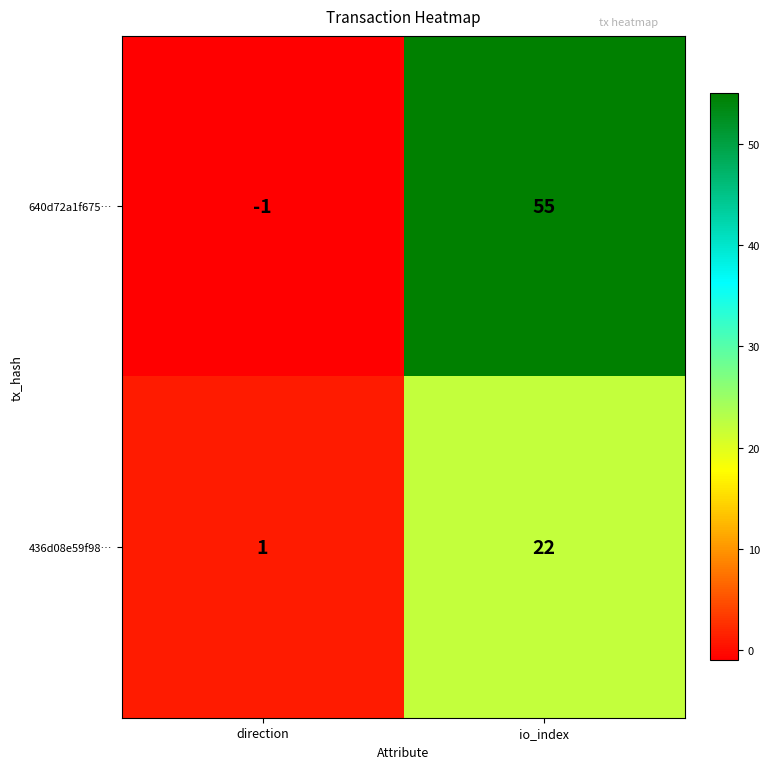

What is the difference between the highest and lowest values at io_index?

33